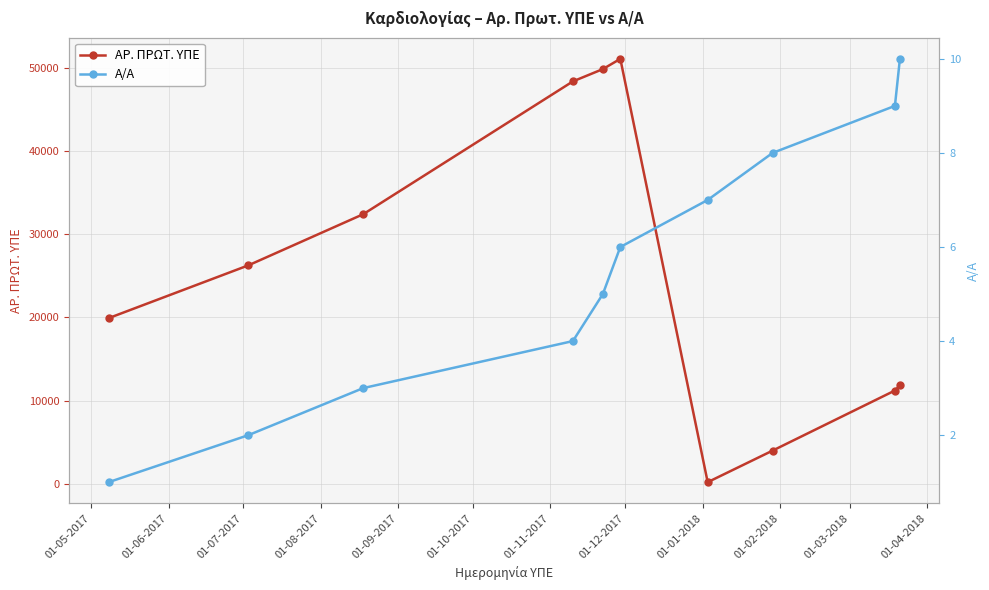

How many lines are shown in the chart?

2